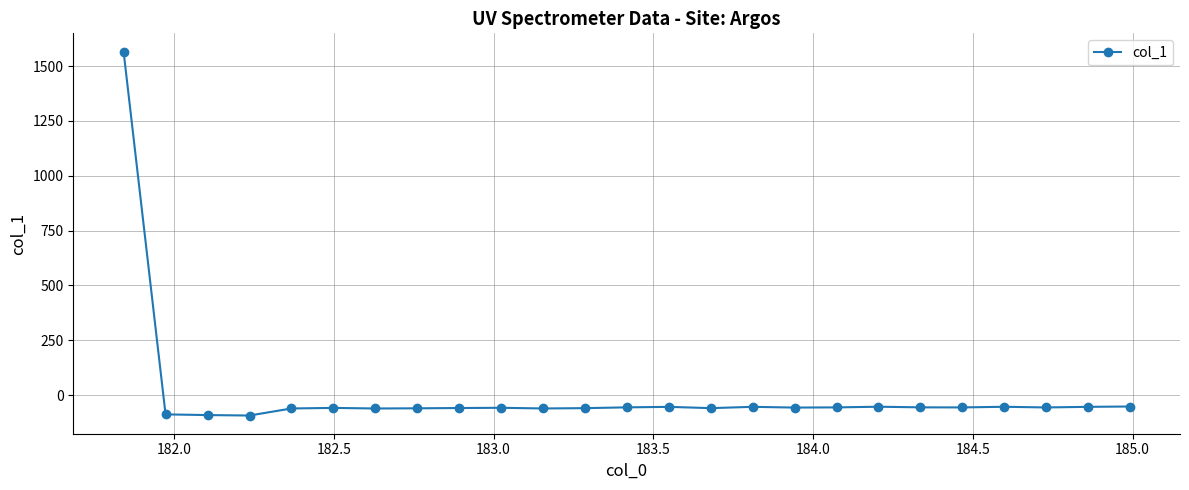

What is the greatest value displayed?

1566.3